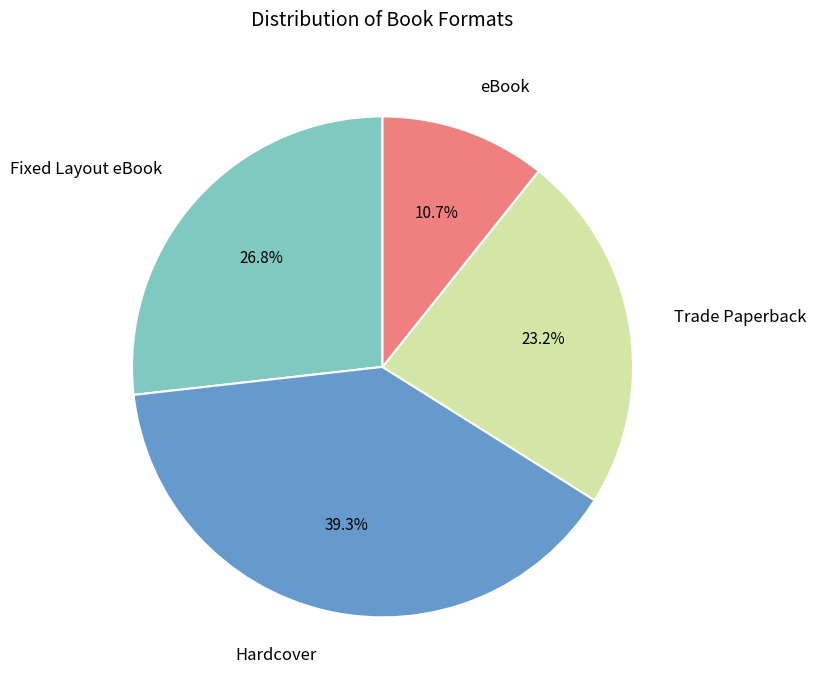

What is the total percentage of Trade Paperback and Hardcover?

62.5%